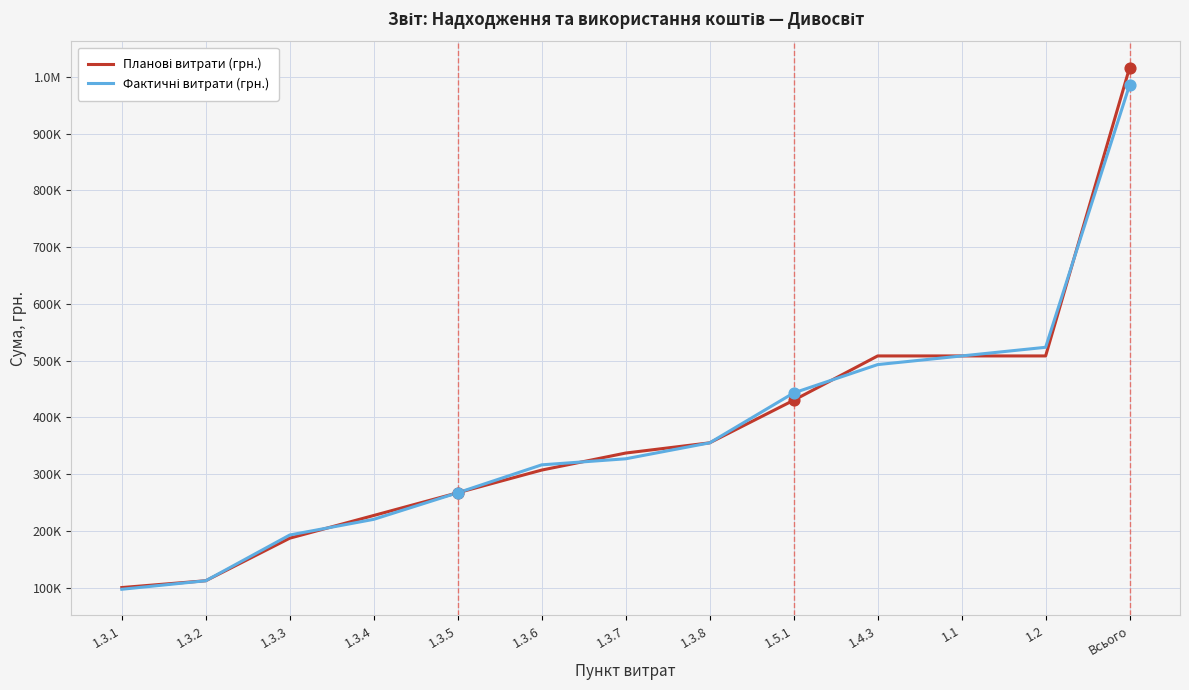

What is the total value across all series at 1.3.5?

534000